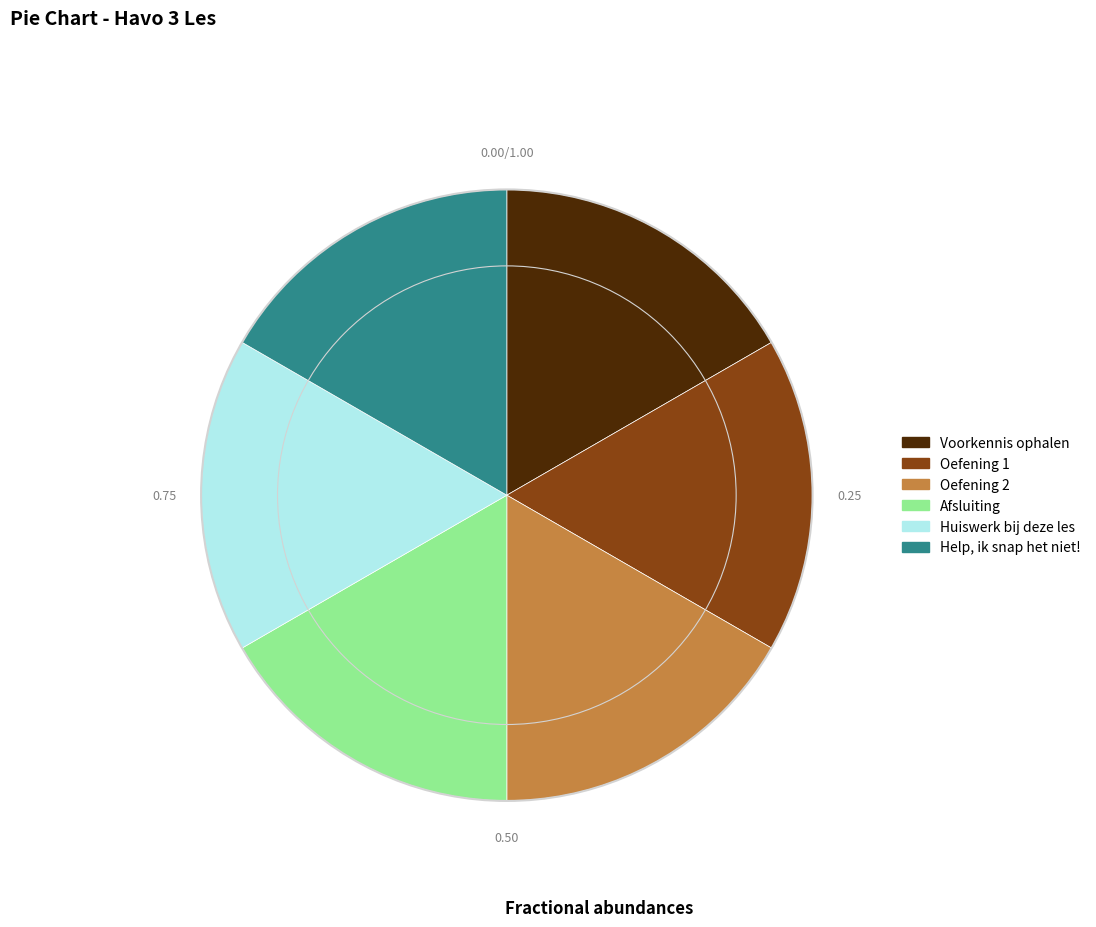

Approximately how many times larger is the value at Oefening 1 compared to Afsluiting?

1.0